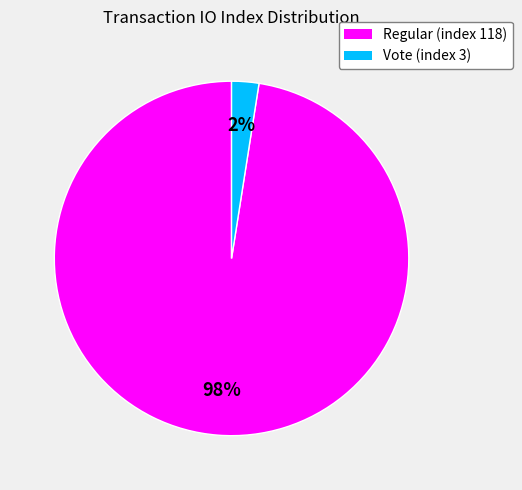

Is it true that Regular (index 118) is 84% of the pie?

False